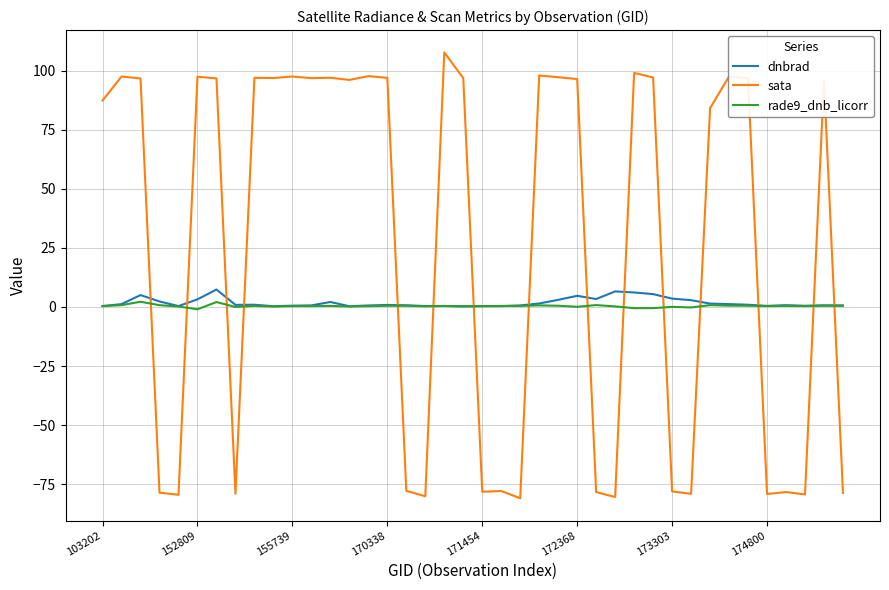

True or false: dnbrad and sata intersect in this chart.

True